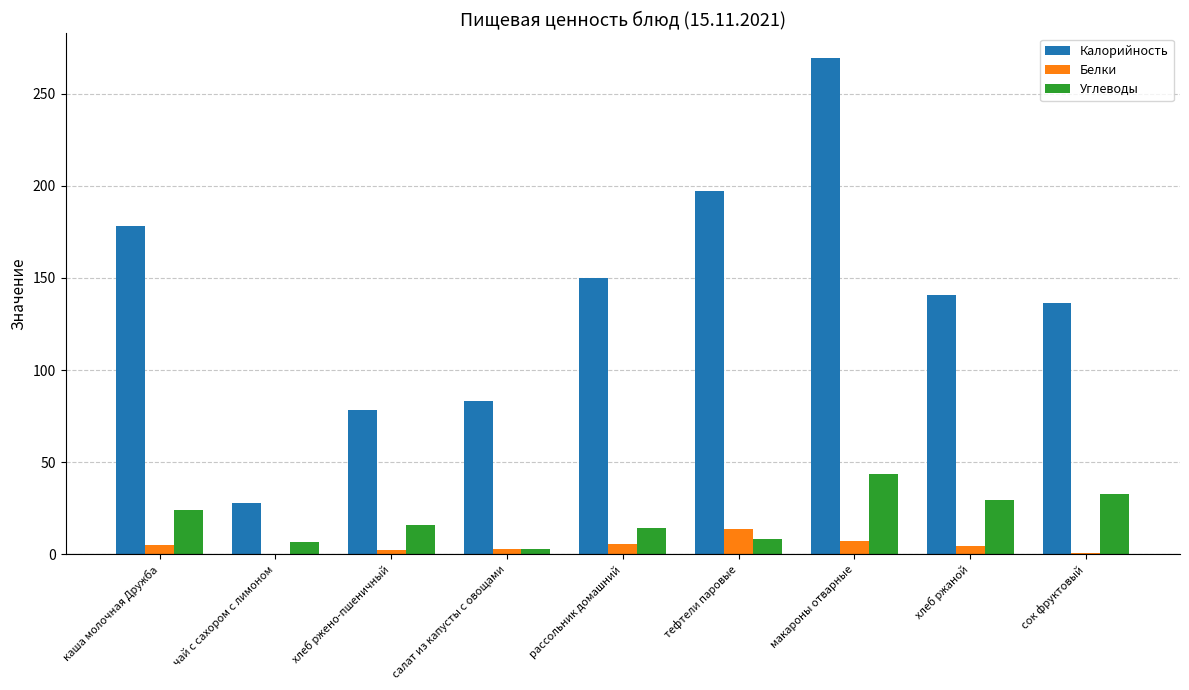

What is the maximum value shown in the chart?

269.3